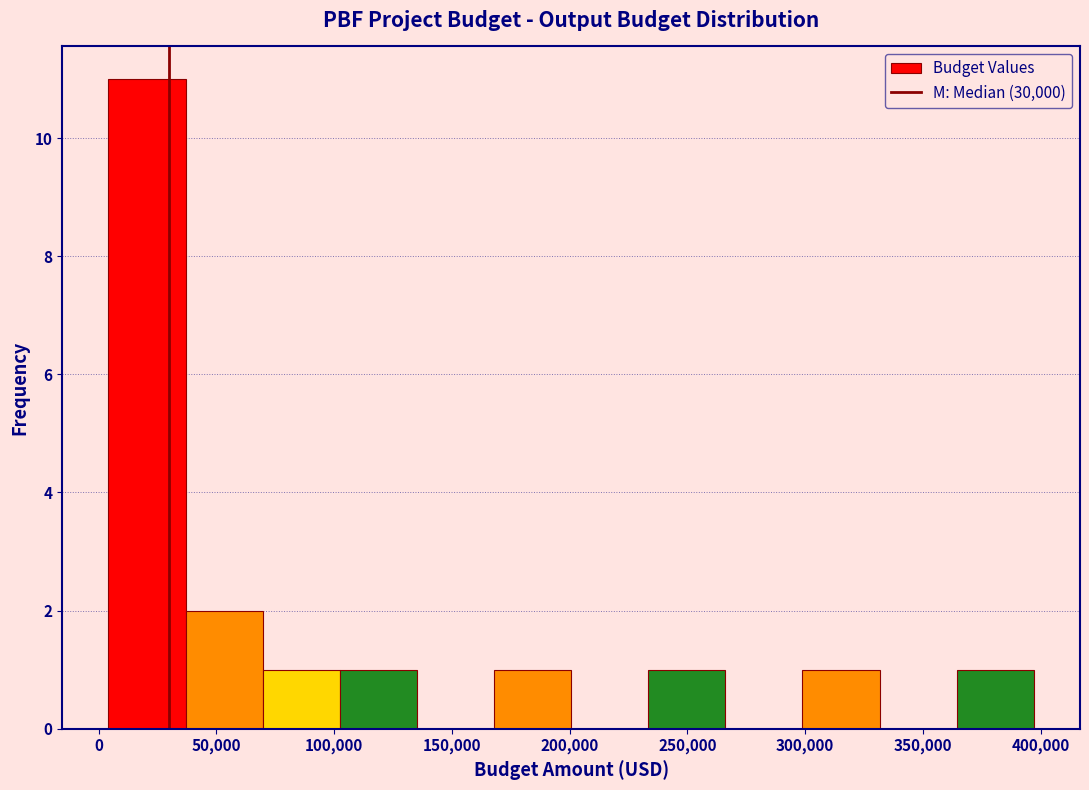

Reading left to right, list every bar in this chart as the range it spans on the x-axis followed by its height. Neither the bar edges nor the heights are printed on the chart, so give them approximately, as read against the axes.

5000 to 35000: 11
35000 to 70000: 2
70000 to 100000: 1
100000 to 135000: 1
135000 to 170000: 0
170000 to 200000: 1
200000 to 235000: 0
235000 to 265000: 1
265000 to 300000: 0
300000 to 330000: 1
330000 to 365000: 0
365000 to 395000: 1